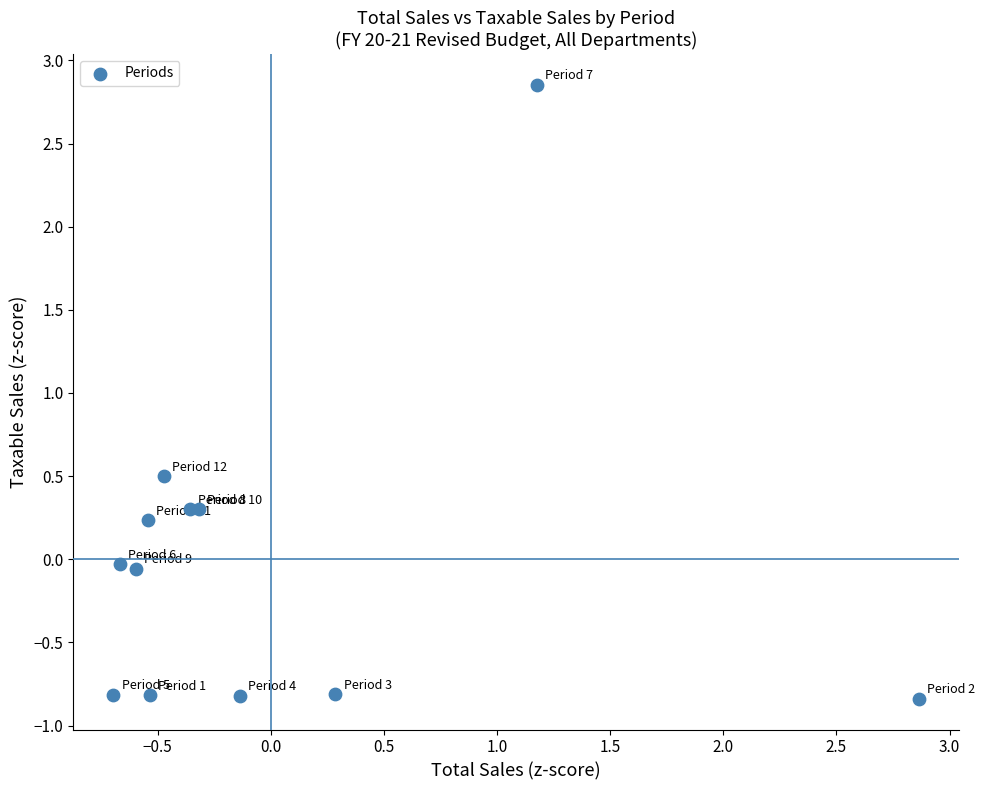

What is the range of Y values (max minus min)?

3.7